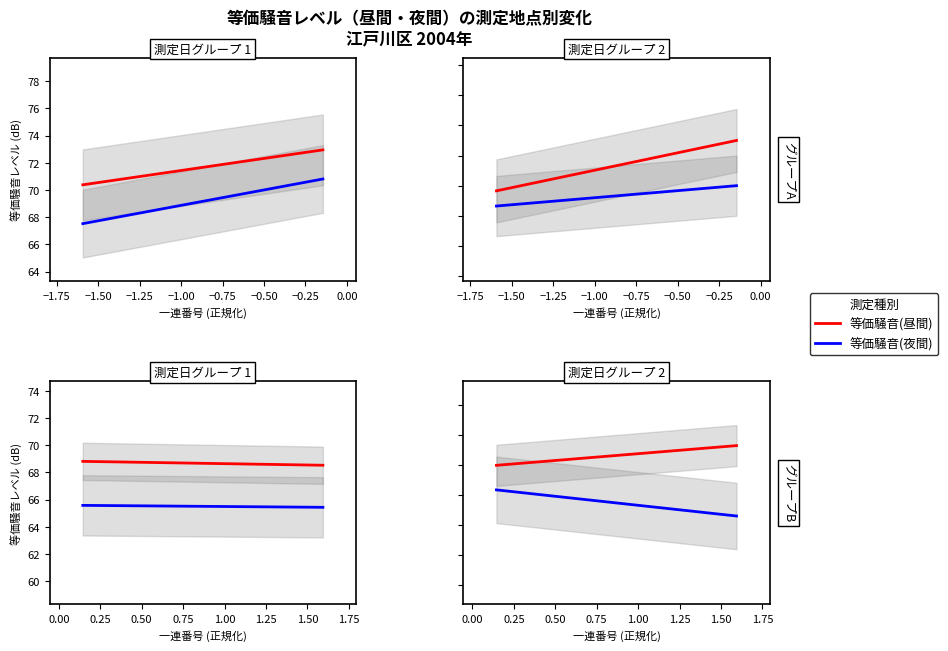

True or false: 等価騒音(昼間) and 等価騒音(夜間) cross at least once.

False